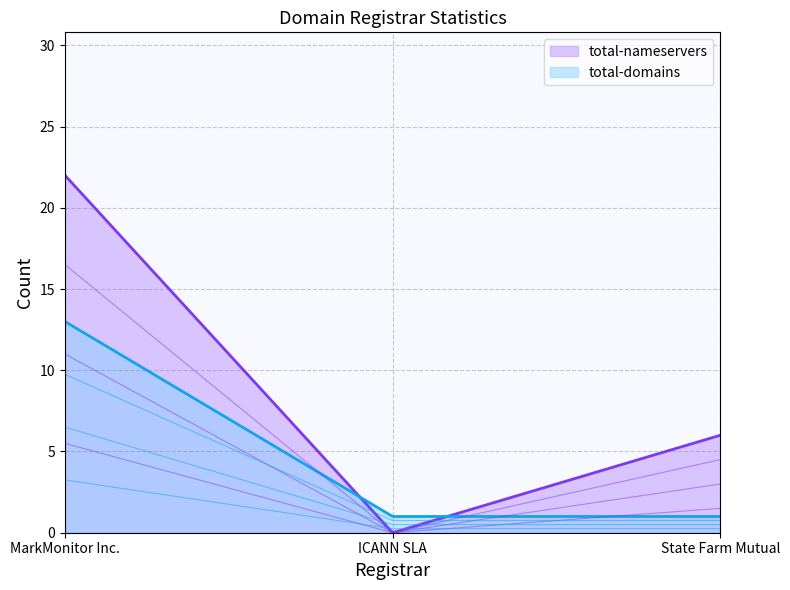

List the labels in order of total-nameservers value, largest first.

MarkMonitor Inc., State Farm Mutual, ICANN SLA